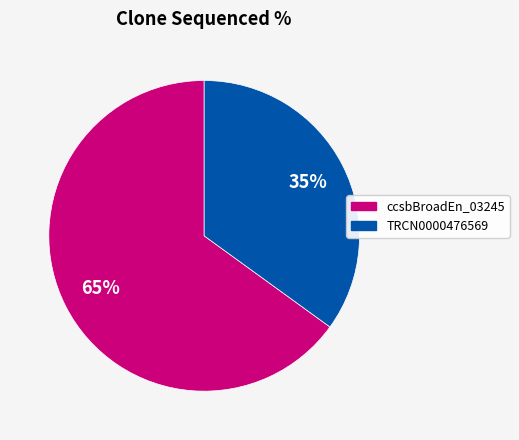

Count the number of slices in the pie.

2